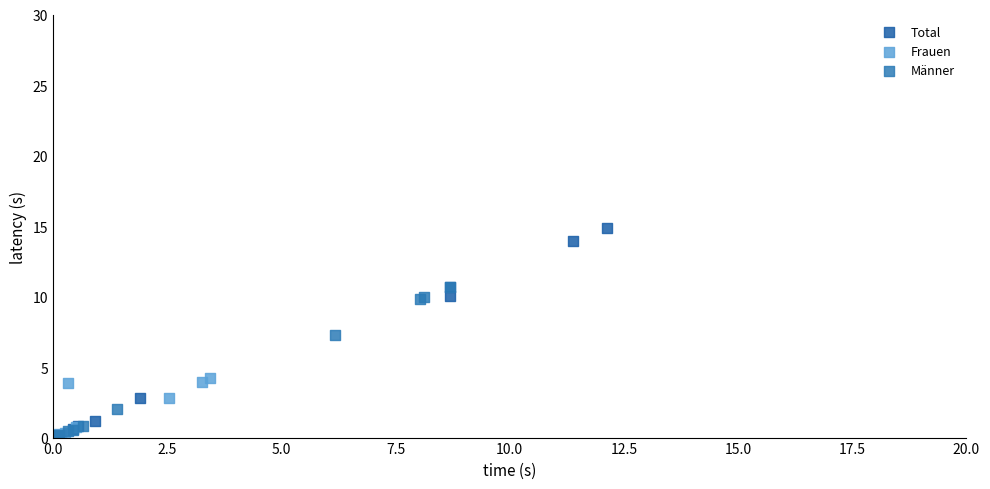

Which series contains the highest Y value?

Total